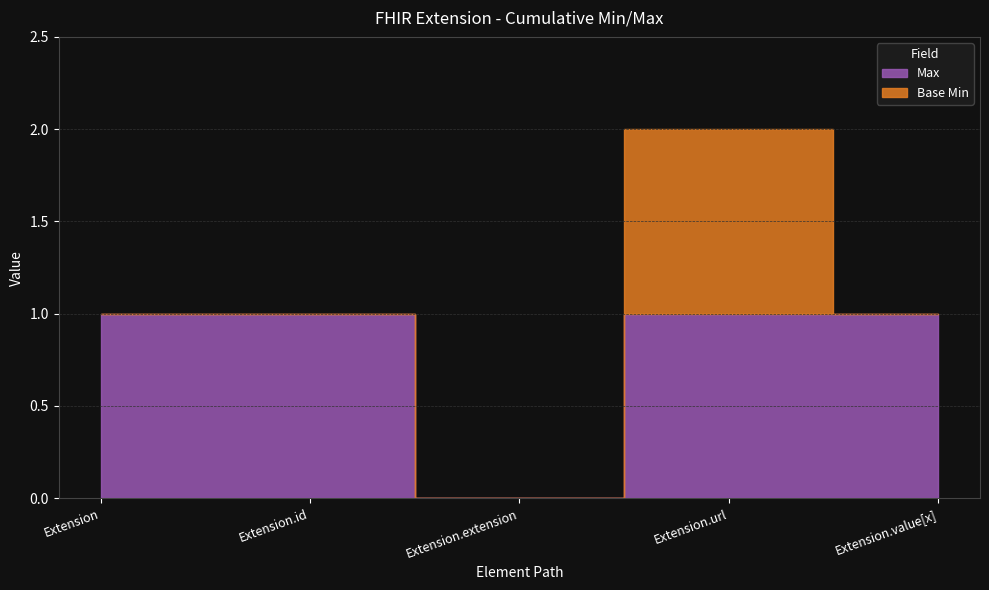

True or false: Base Min and Max intersect in this chart.

False